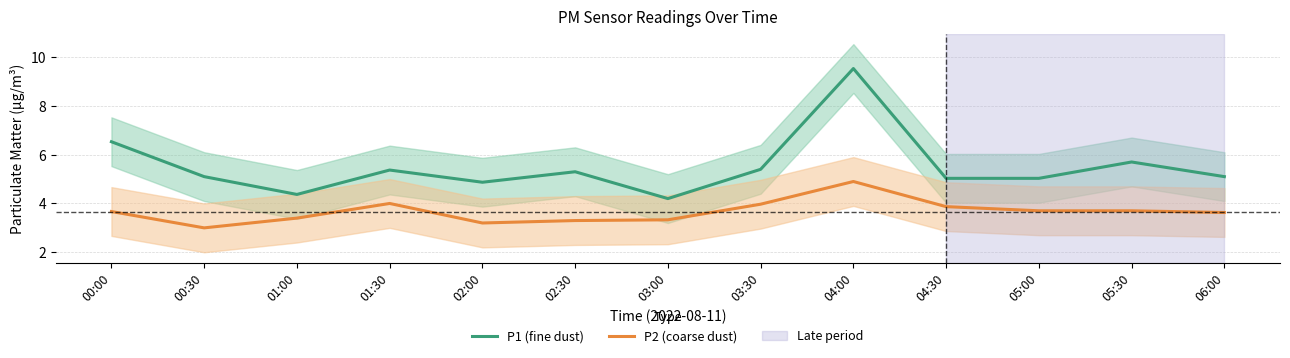

What is the lowest value of the P2 (coarse dust) series?

3.0